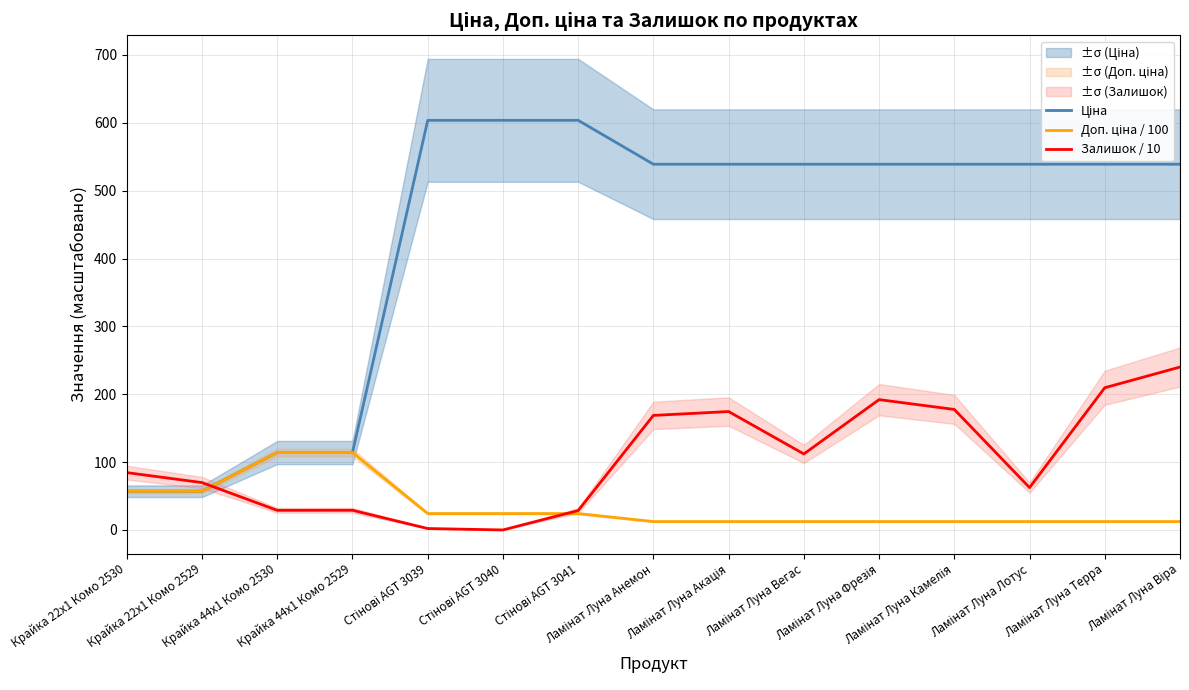

List the series in order of their peak value, highest first.

Ціна, Залишок / 10, Доп. ціна / 100